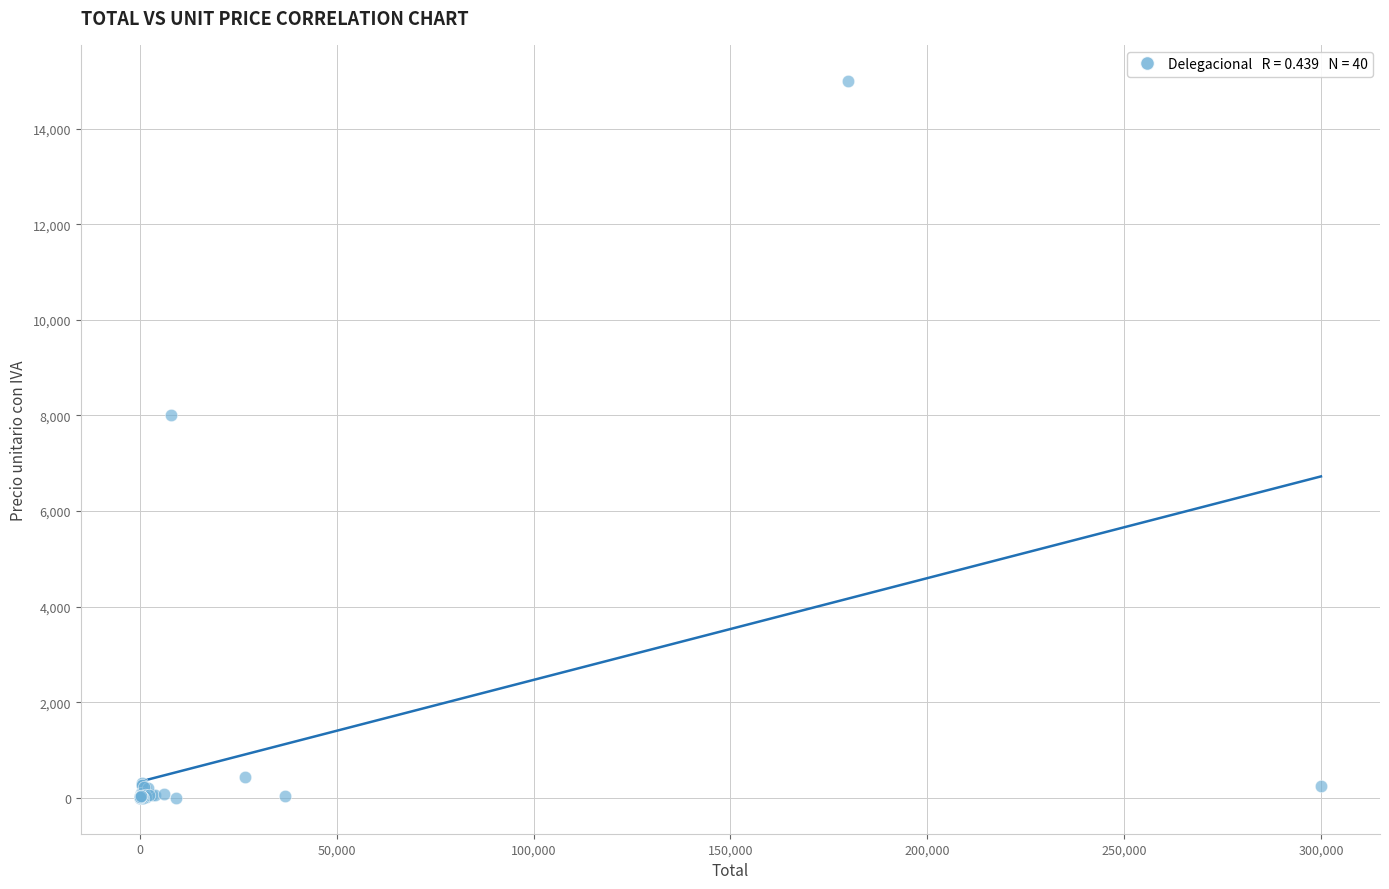

What Y value in the scatter plot is closest to 7501?

8000.0